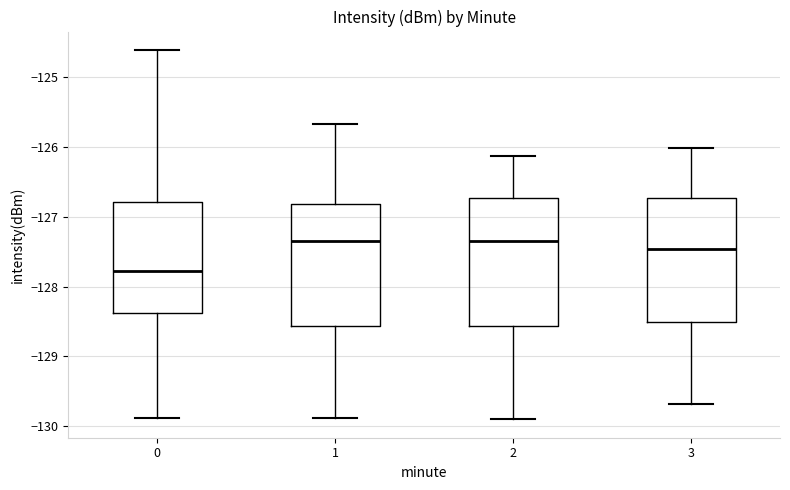

Reading left to right, read every box against the y-axis: the position of its median line, the range the box covers, and the ends of its whiskers. The values are not printed on the chart, so give them approximately, as read against the axis.

0: median -127.8, box -128.4 to -126.8, whiskers -129.9 to -124.6
1: median -127.3, box -128.6 to -126.8, whiskers -129.9 to -125.7
2: median -127.3, box -128.6 to -126.7, whiskers -129.9 to -126.1
3: median -127.5, box -128.5 to -126.7, whiskers -129.7 to -126.0